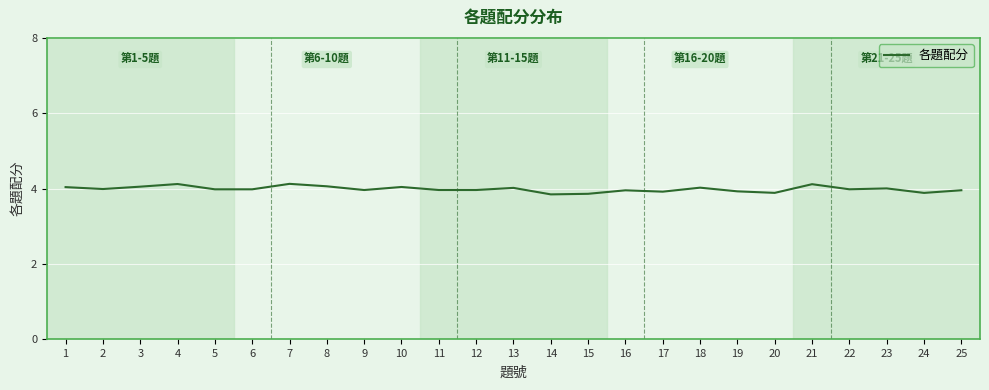

True or false: the data shows 5.5 at 13.

False